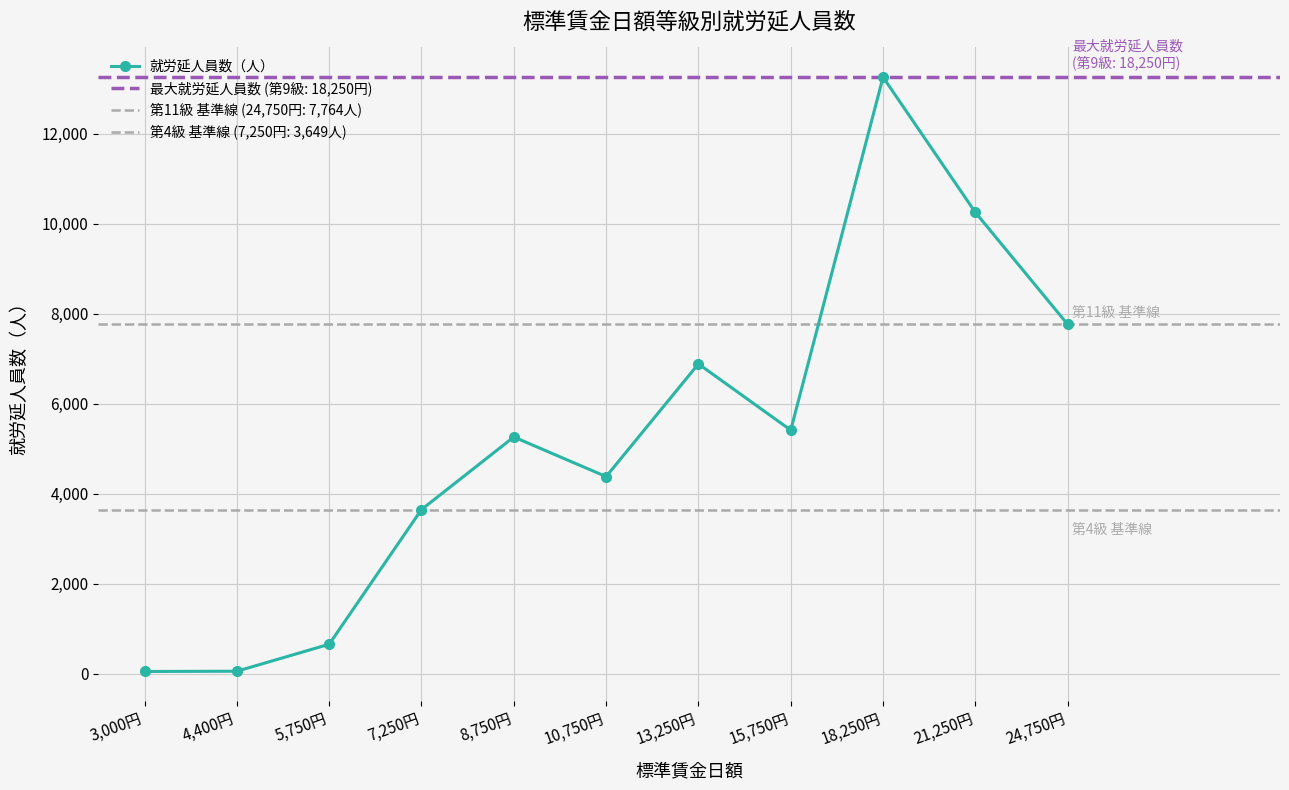

Rank the categories by value from lowest to highest.

3,000円, 4,400円, 5,750円, 7,250円, 10,750円, 8,750円, 15,750円, 13,250円, 24,750円, 21,250円, 18,250円